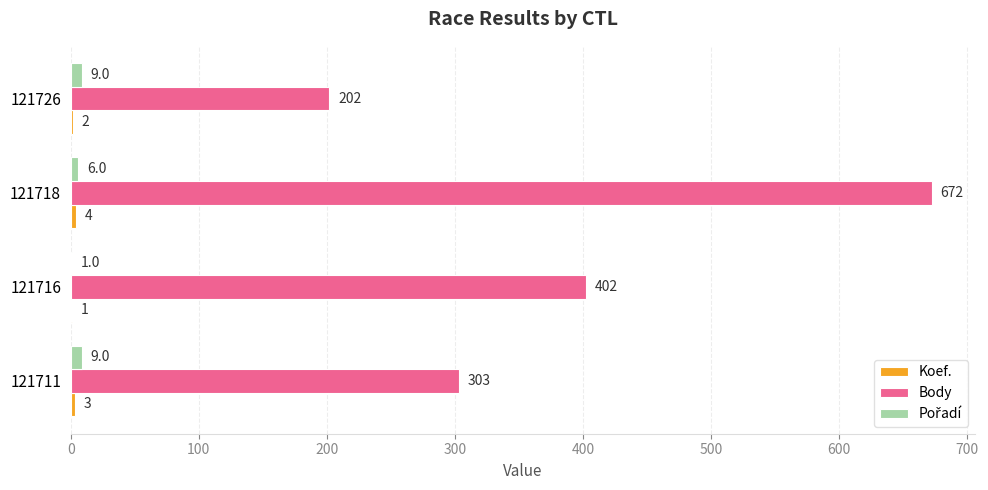

The value of Body at 121726 is 46. True or false?

False